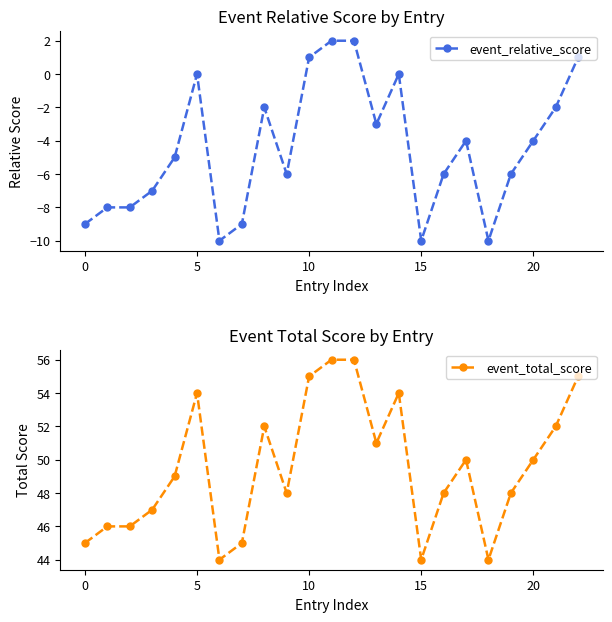

Rank the series by their average value, from lowest to highest.

event_relative_score, event_total_score